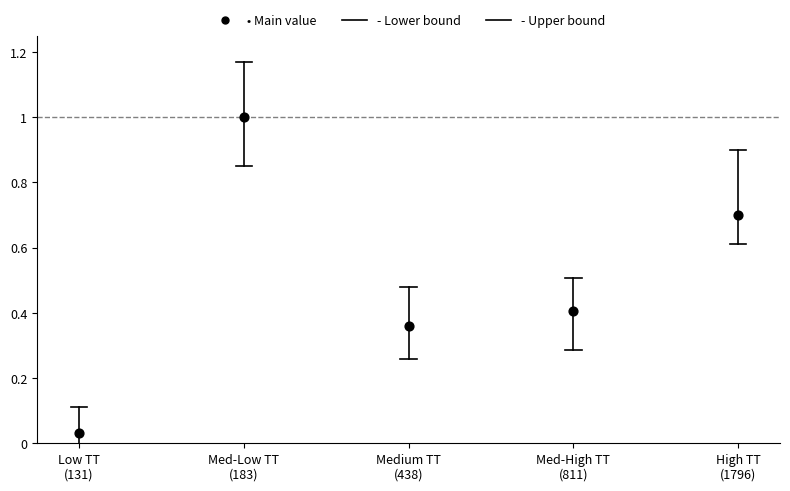

What is the range of Y values (max minus min)?

1.0